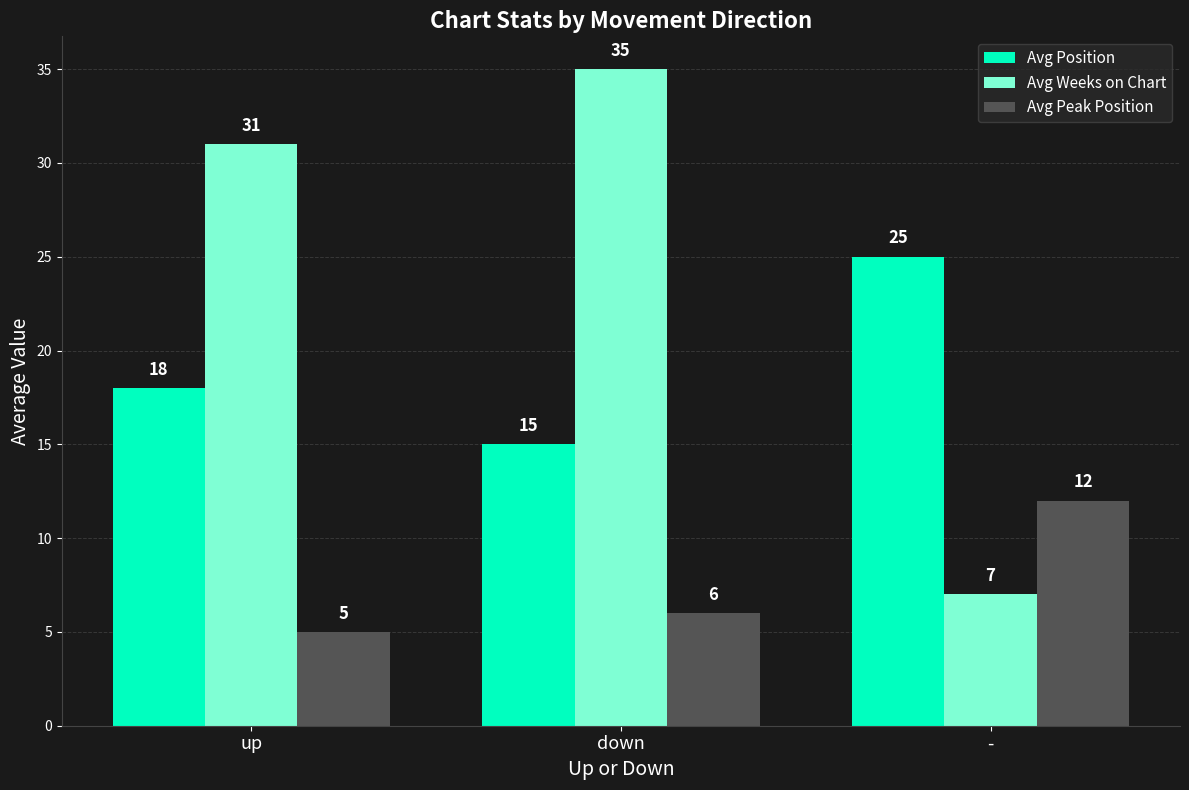

Between down and -, which series saw the biggest shift?

Avg Weeks on Chart